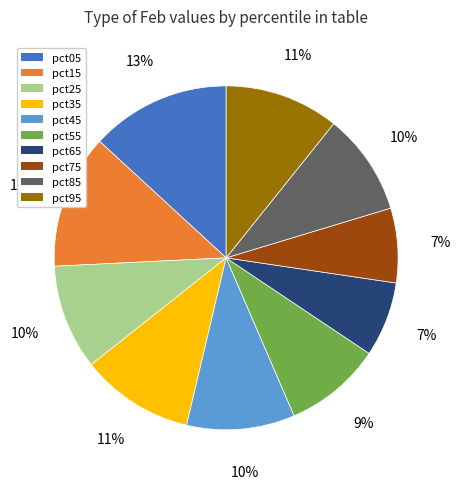

To the nearest percent, what is the combined percentage of pct45 and pct35?

21%